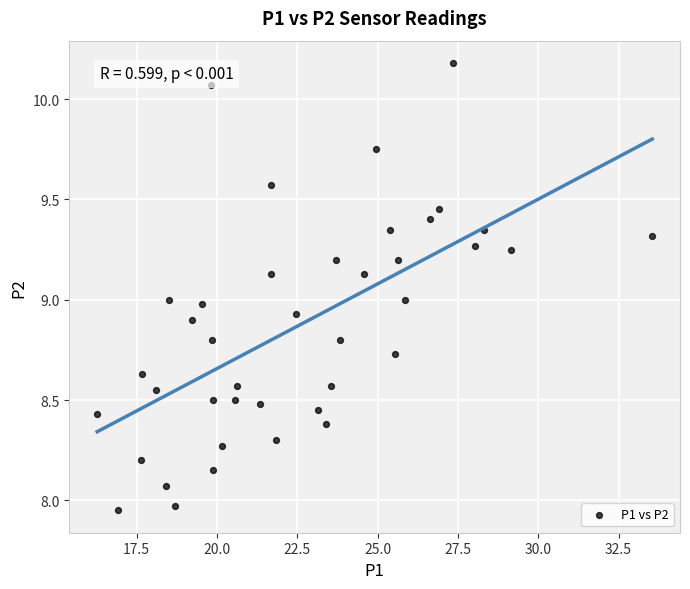

What is the range of X values (max minus min)?

17.3